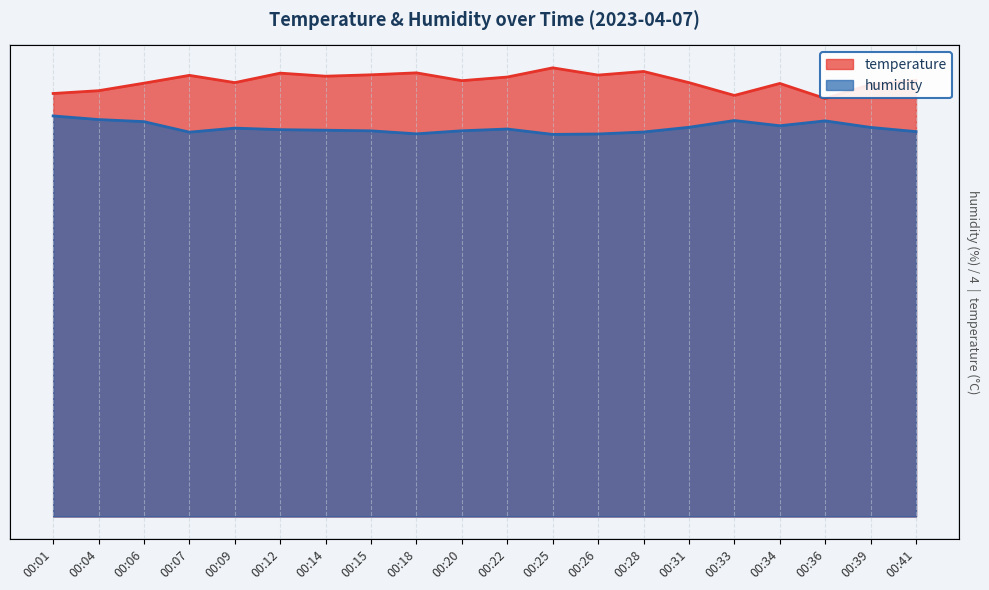

What is the difference between the maximum and minimum values in the temperature series?

1.1